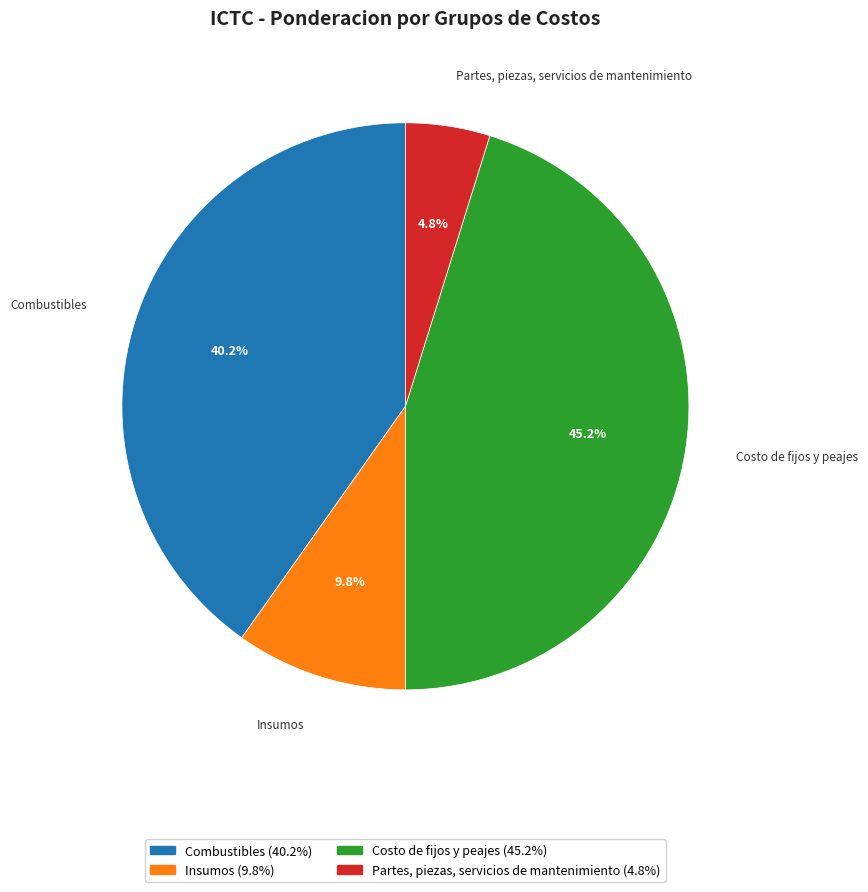

Count the number of slices in the pie.

4